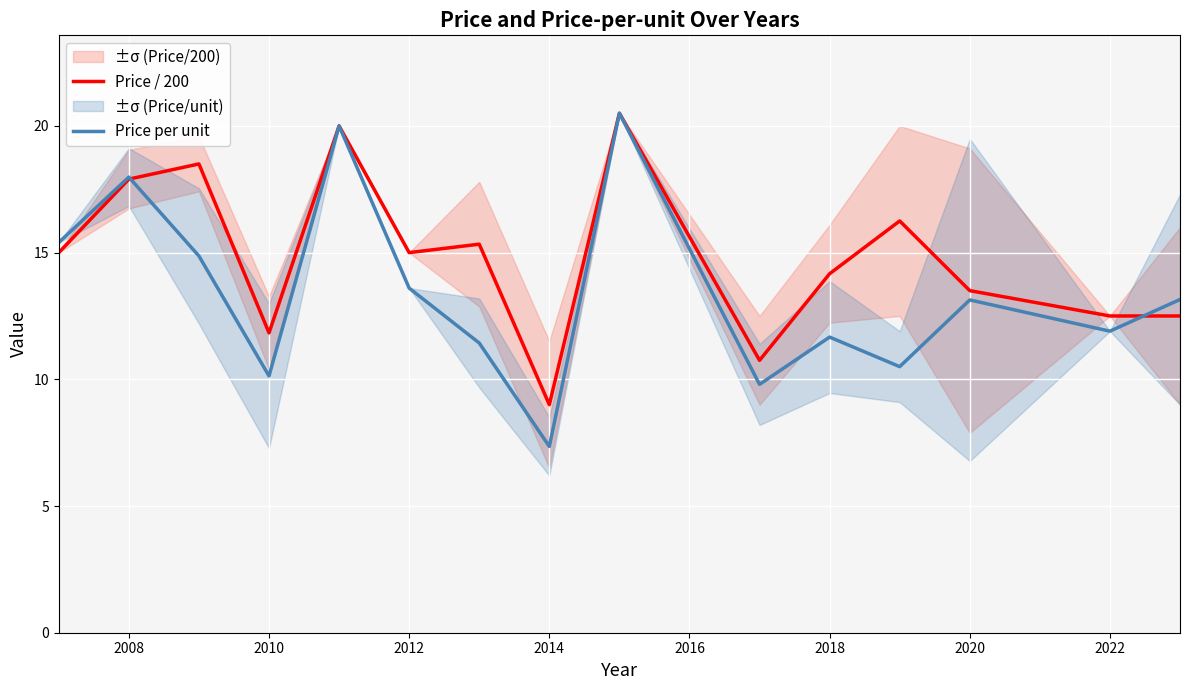

Which series has the largest range (max minus min)?

Price per unit